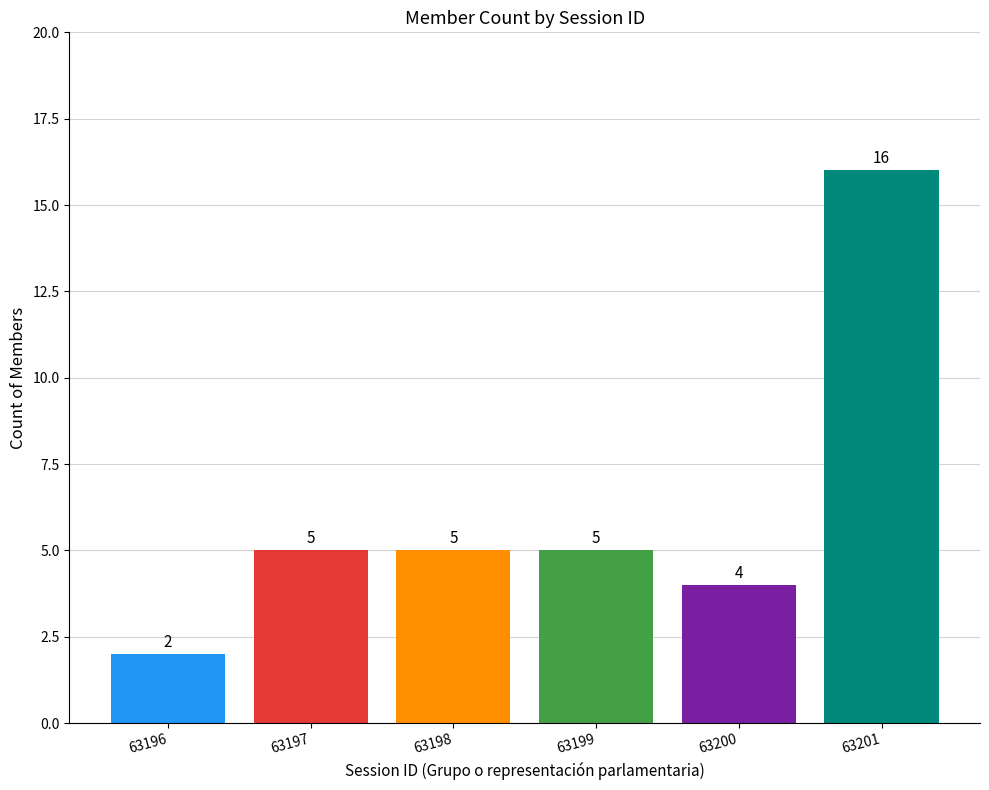

Does the chart contain any negative values?

No